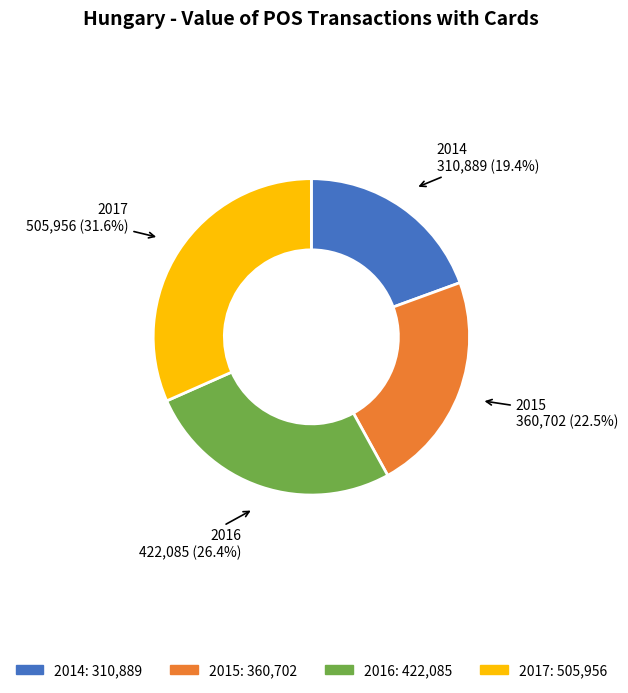

To the nearest percent, what is the difference between the largest and smallest slice percentages?

12%